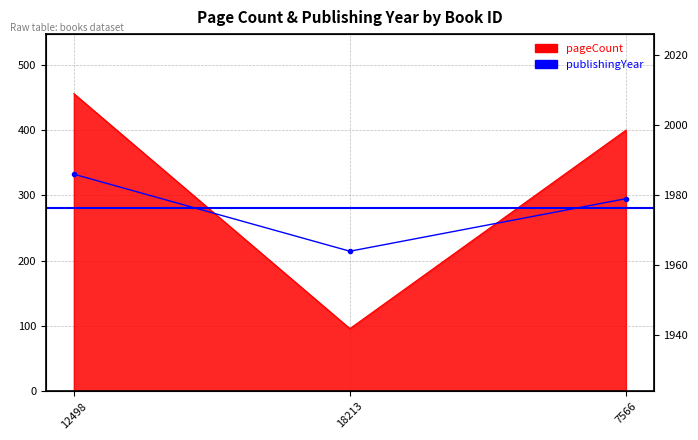

What position from the right is 7566?

1